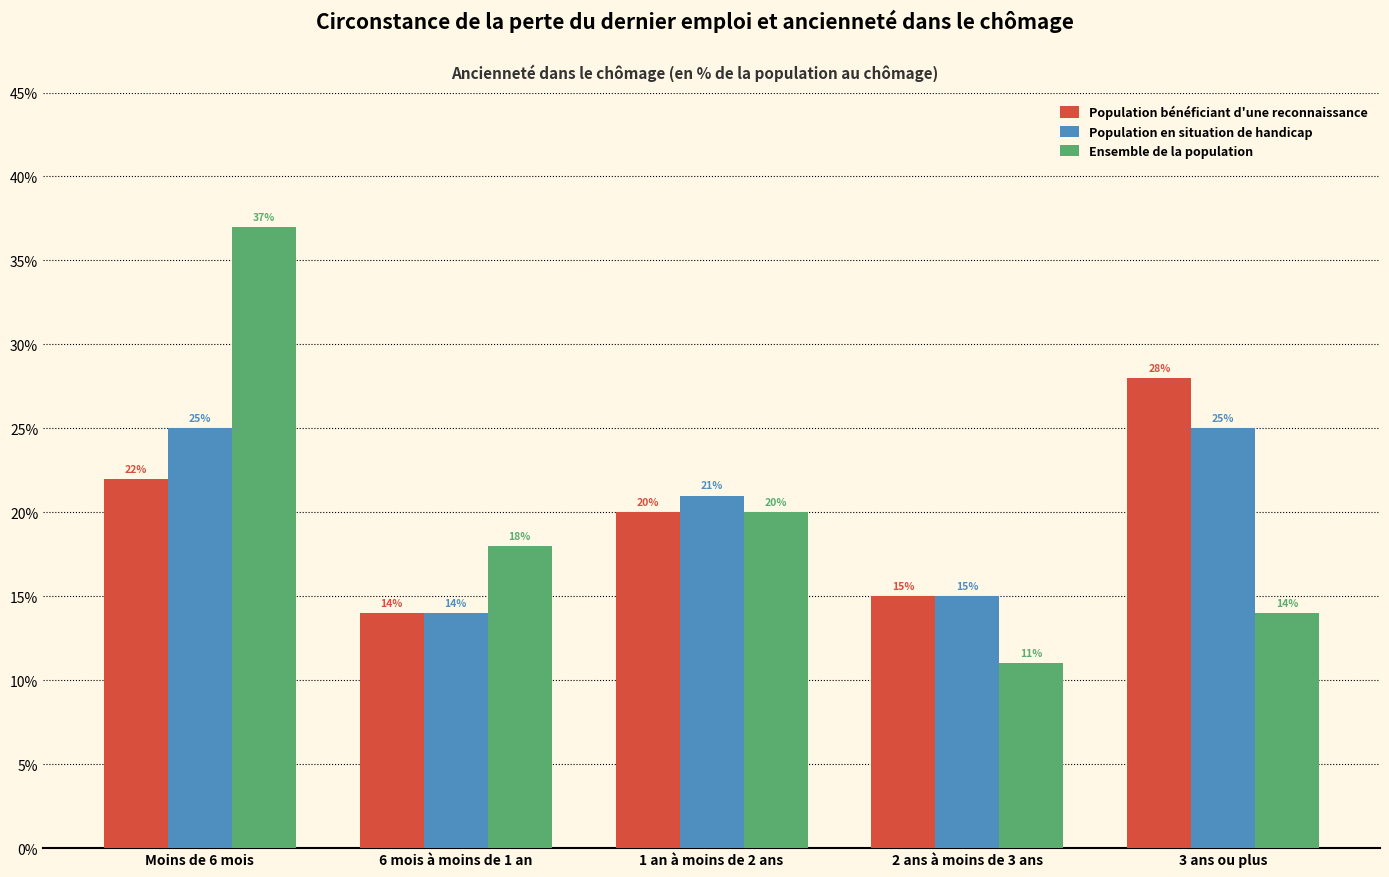

Reading left to right, extract all data points from this chart.

Population bénéficiant d'une reconnaissance: Moins de 6 mois=22	6 mois à moins de 1 an=14	1 an à moins de 2 ans=20	2 ans à moins de 3 ans=15	3 ans ou plus=28
Population en situation de handicap: Moins de 6 mois=25	6 mois à moins de 1 an=14	1 an à moins de 2 ans=21	2 ans à moins de 3 ans=15	3 ans ou plus=25
Ensemble de la population: Moins de 6 mois=37	6 mois à moins de 1 an=18	1 an à moins de 2 ans=20	2 ans à moins de 3 ans=11	3 ans ou plus=14